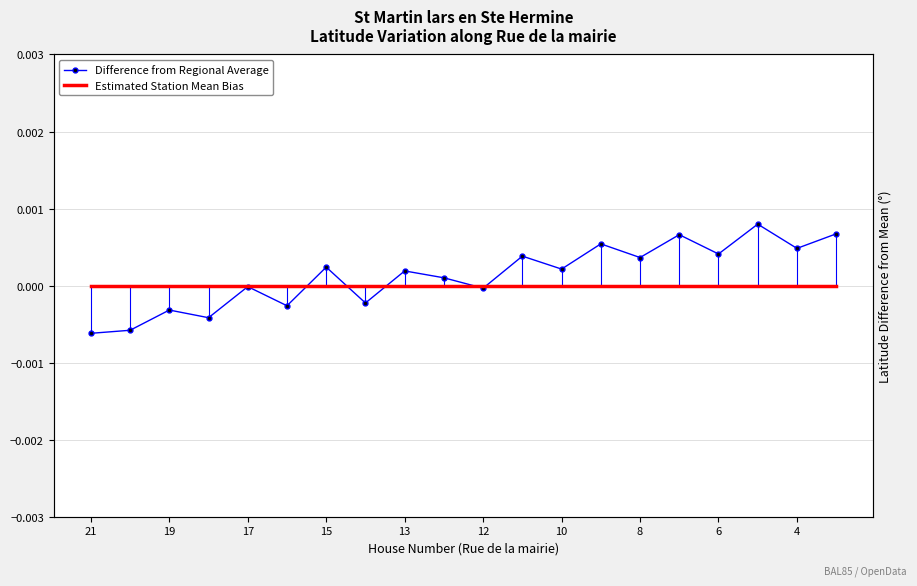

Between 12 and 21, which is larger?

12